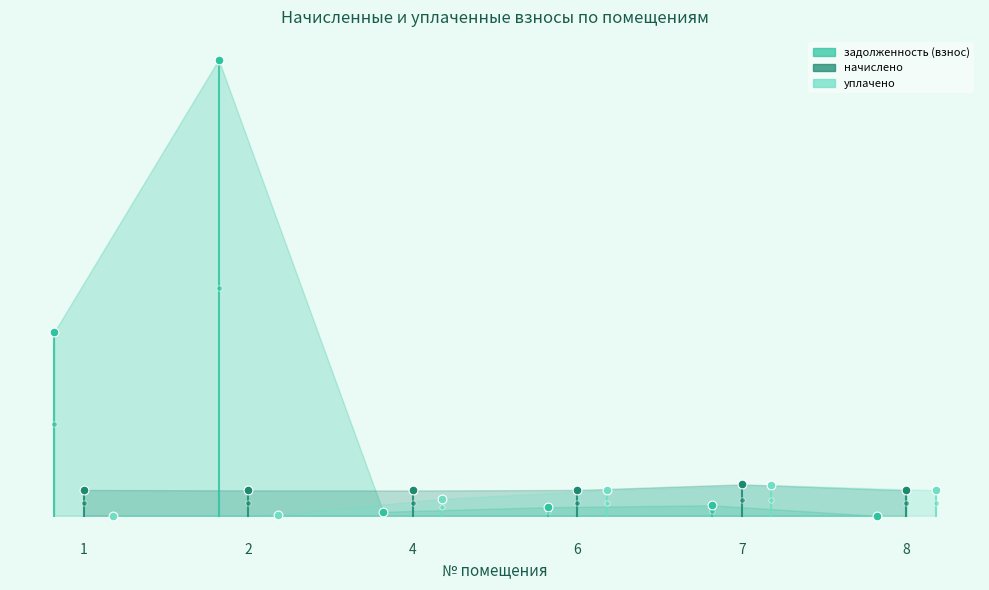

What is the total value across all series at 2?

31137.5